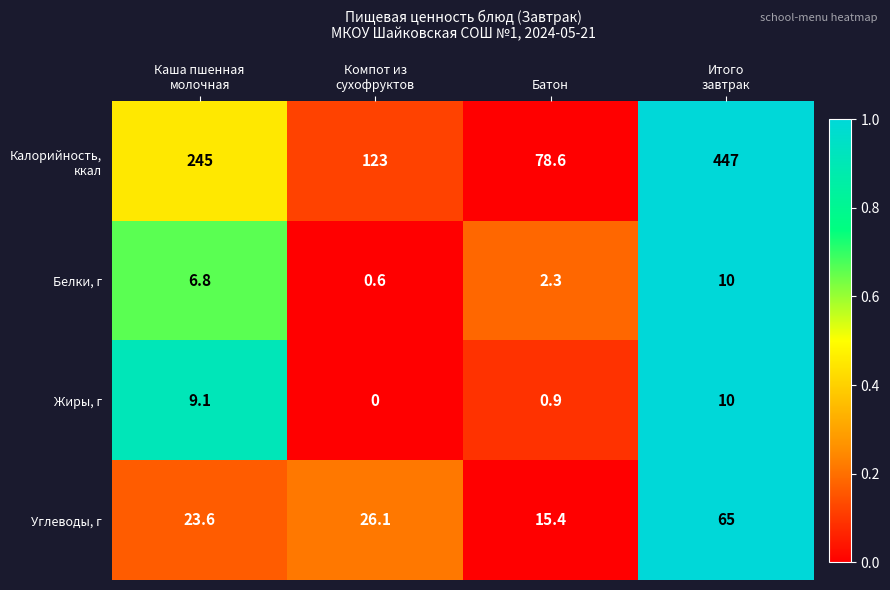

How many series are shown in this chart?

4